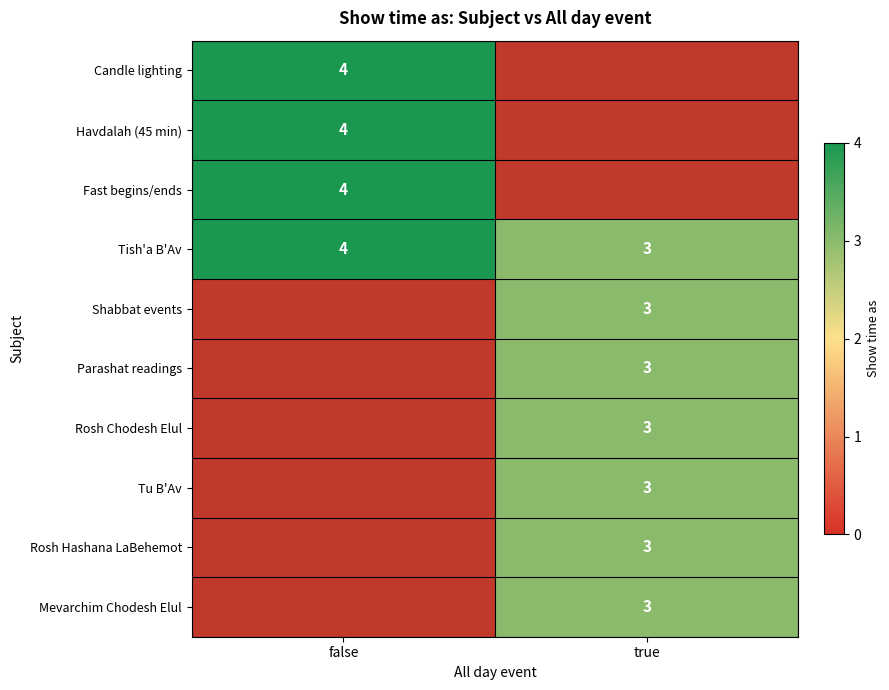

Which category has the lowest value across all series?

true